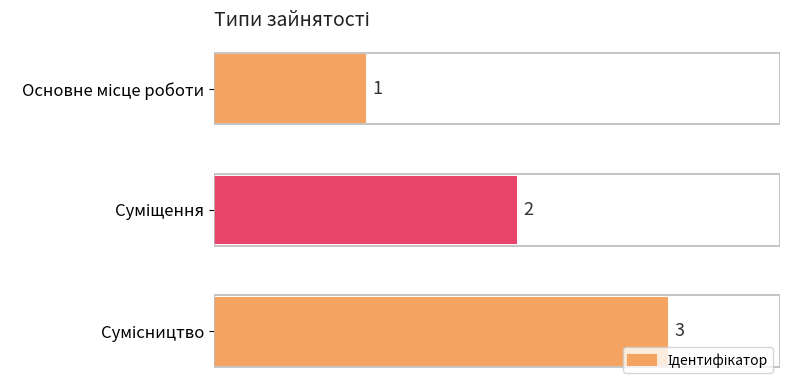

What is the value of the 1st bar from the top?

1